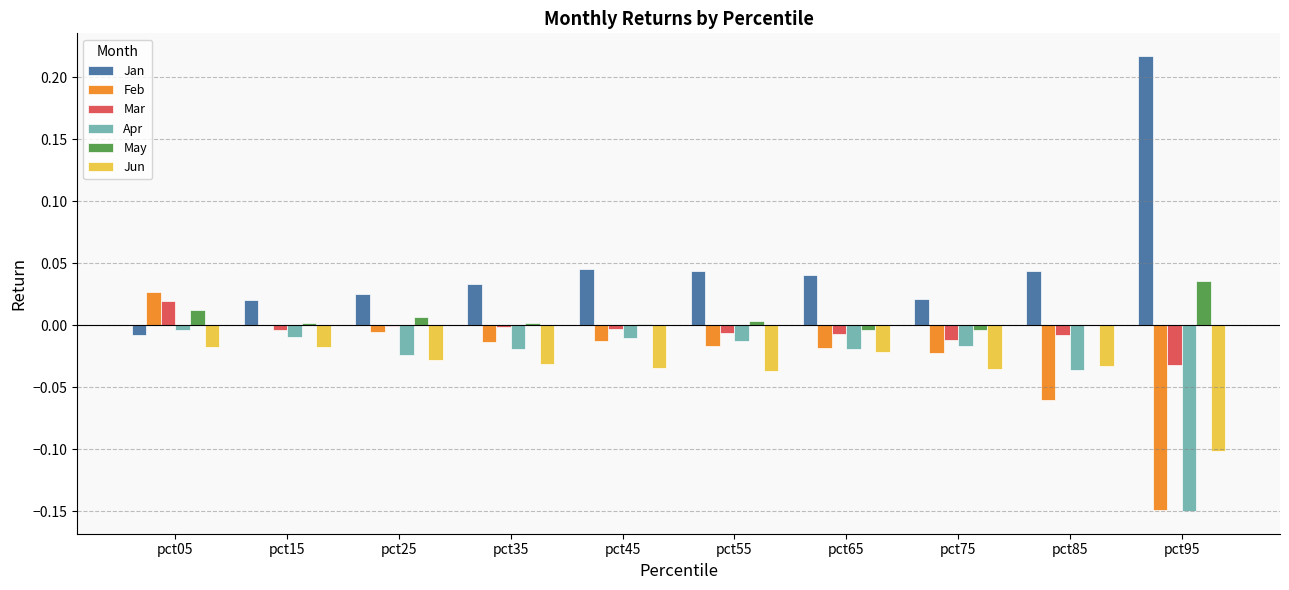

What is the sum of all Jun values?

-0.4